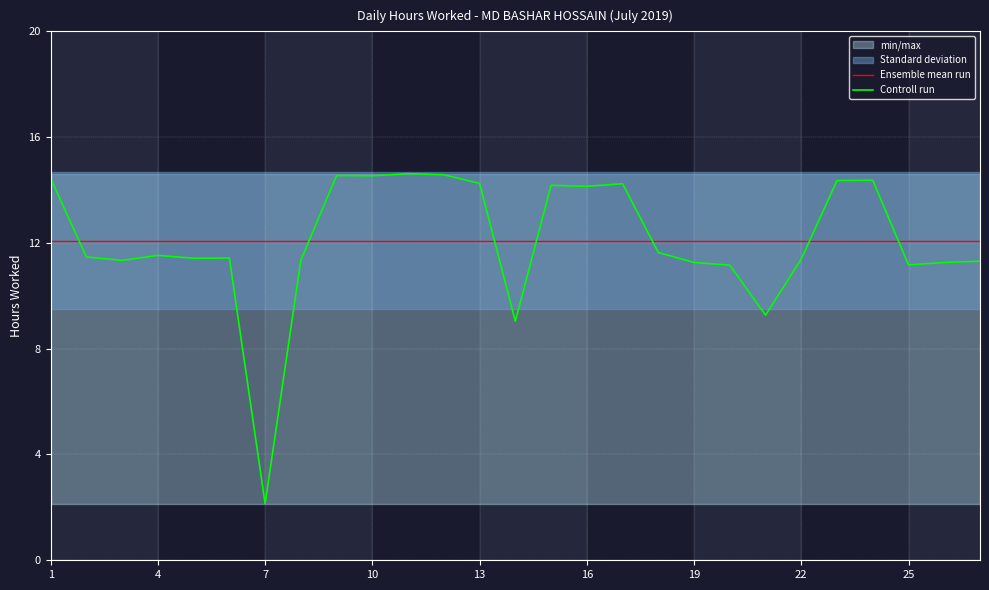

At which label does Controll run reach its minimum?

7